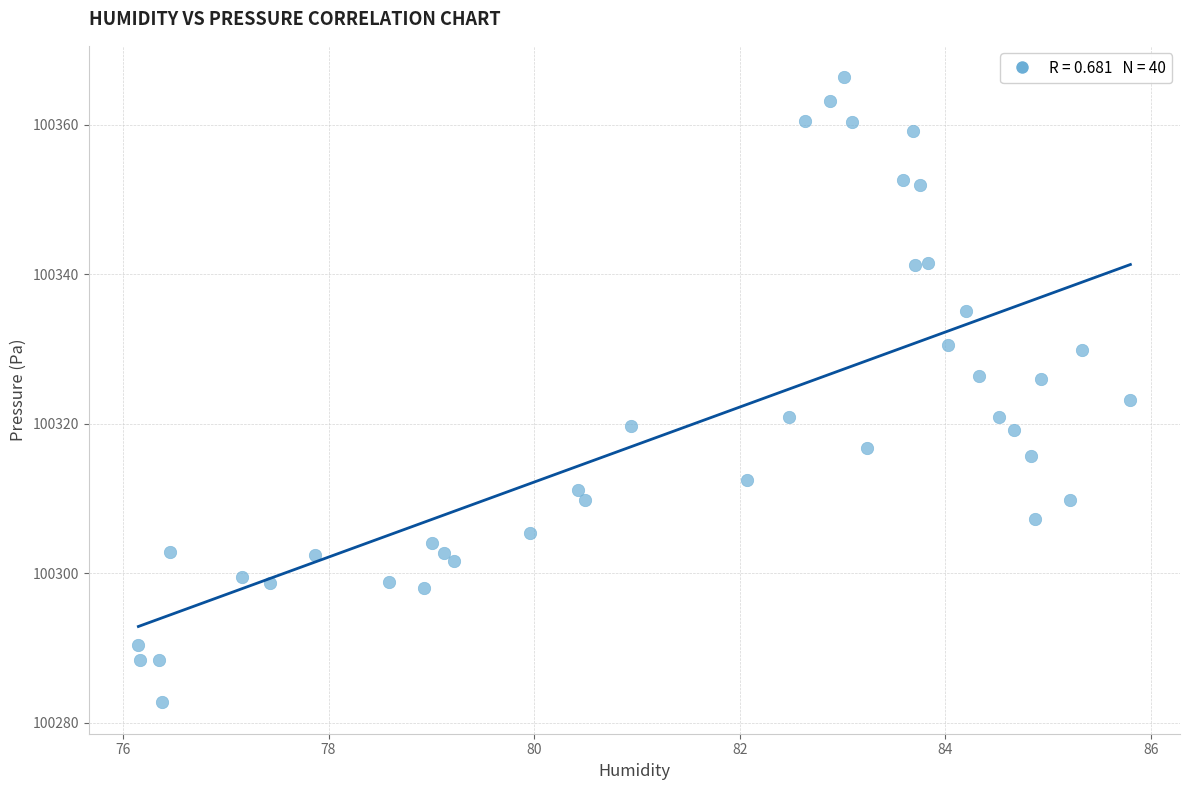

What is the range of X values (max minus min)?

9.6